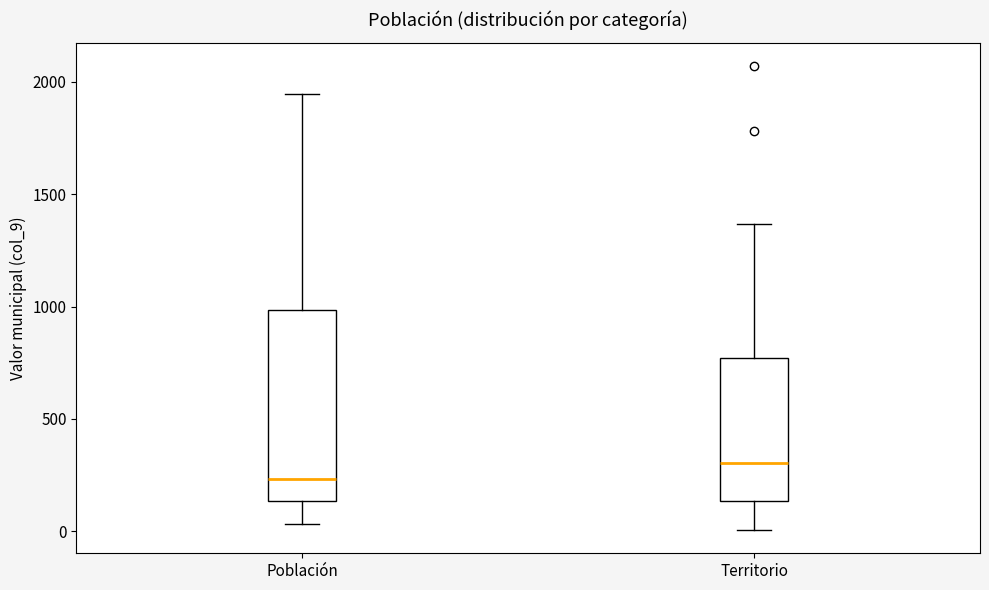

Where is the upper edge of the box for Territorio on the y-axis? The values are not printed on the chart, so give them approximately, as read against the axis.

750